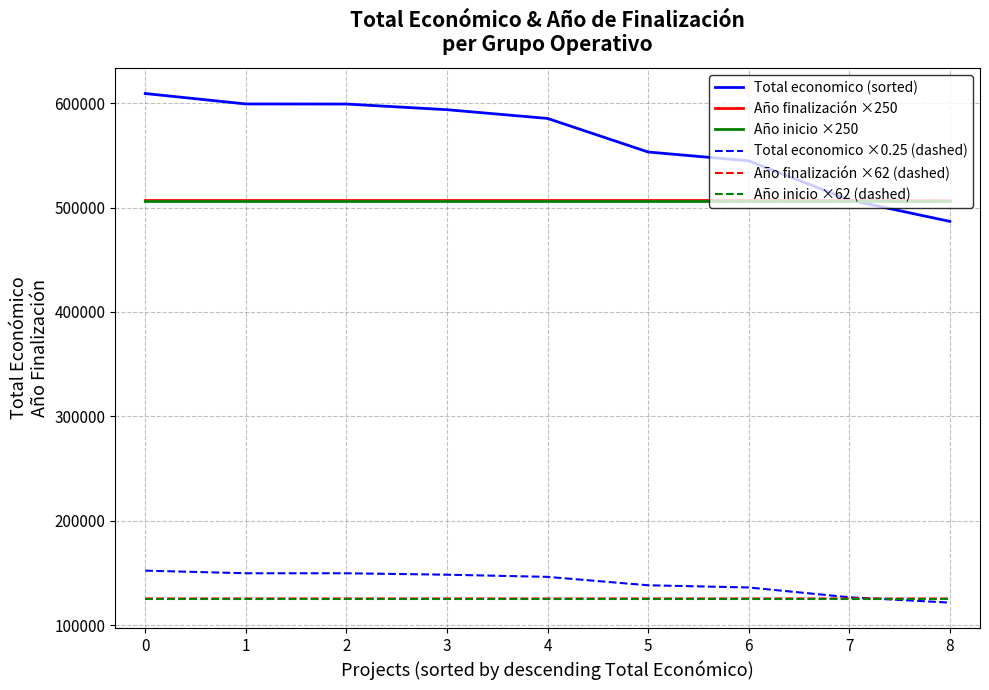

True or false: Total economico (sorted) and Año inicio ×62 (dashed) cross at least once.

False